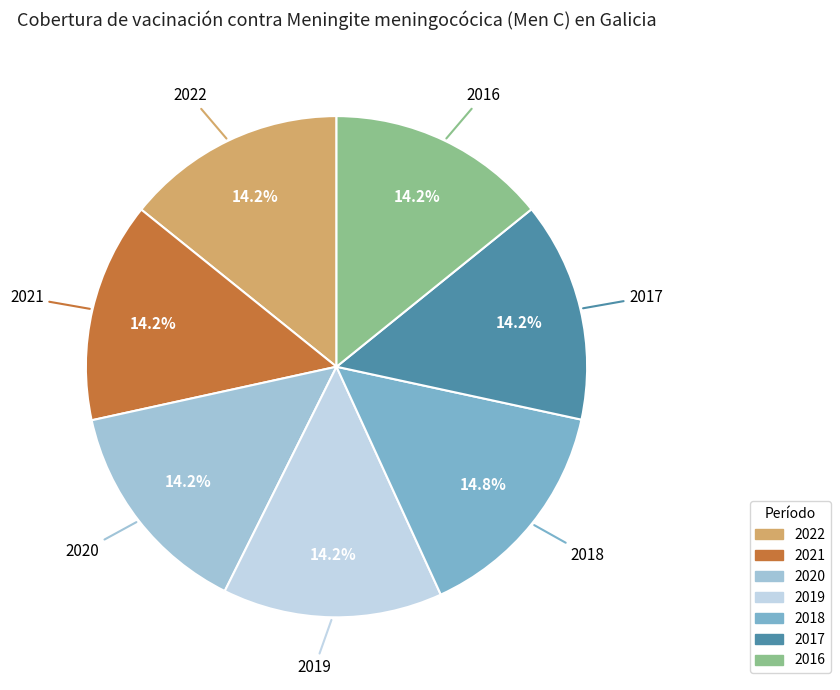

Approximately how many times larger is the value at 2018 compared to 2019?

1.0